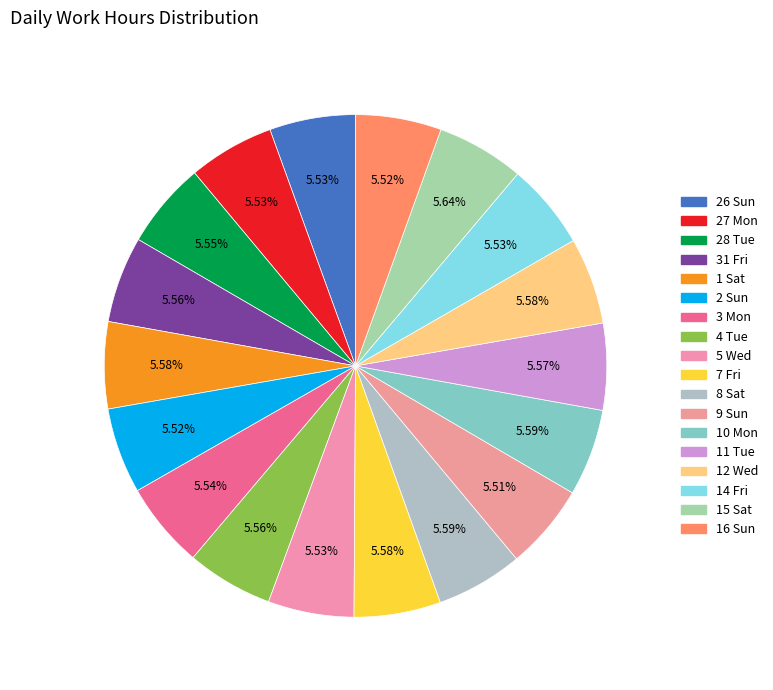

Does 5 Wed represent more than half of the total?

No